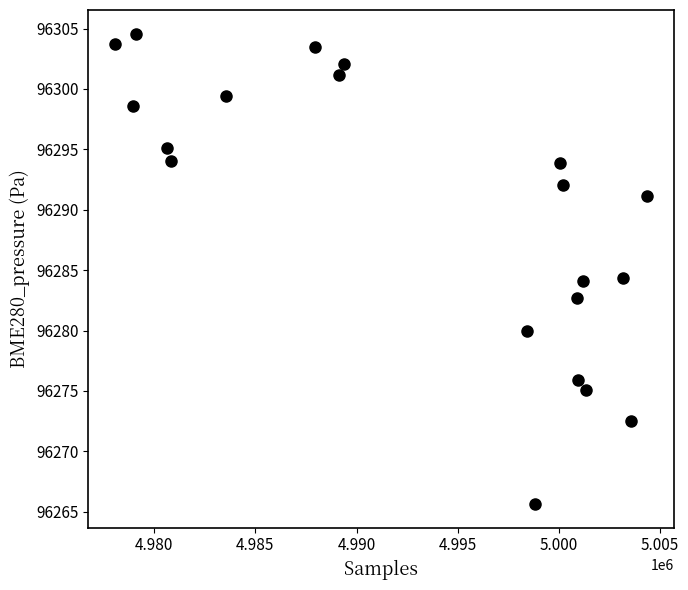

What is the range of Y values (max minus min)?

39.0